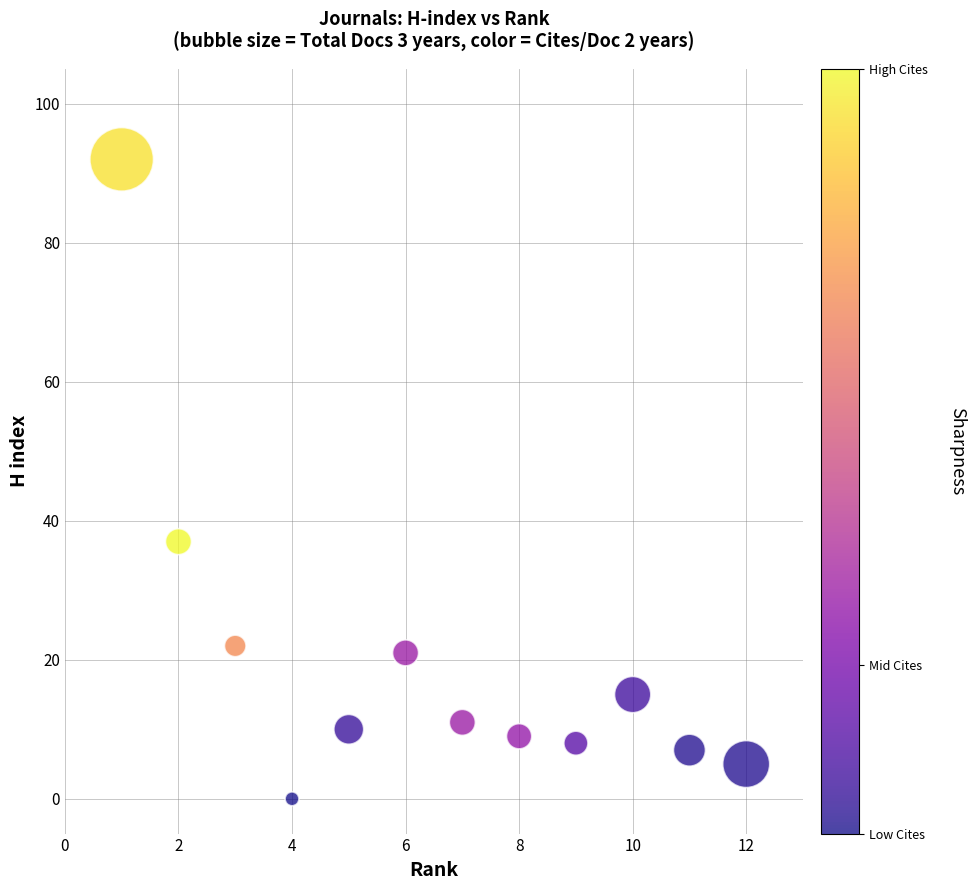

What Y value in the scatter plot is closest to 46?

37